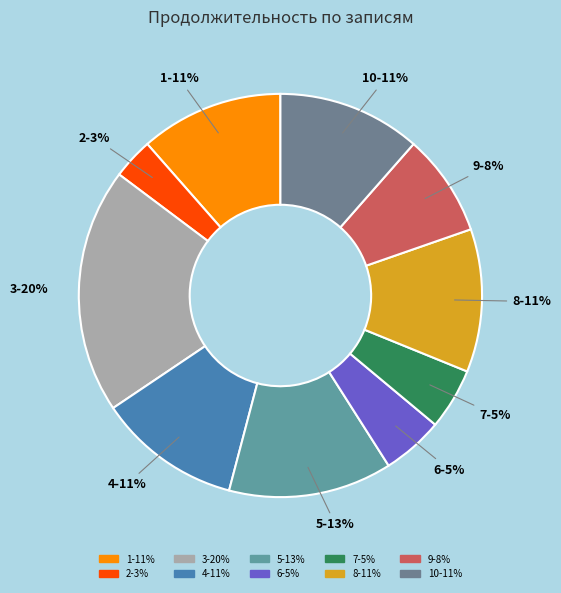

Which slice is the smallest?

2